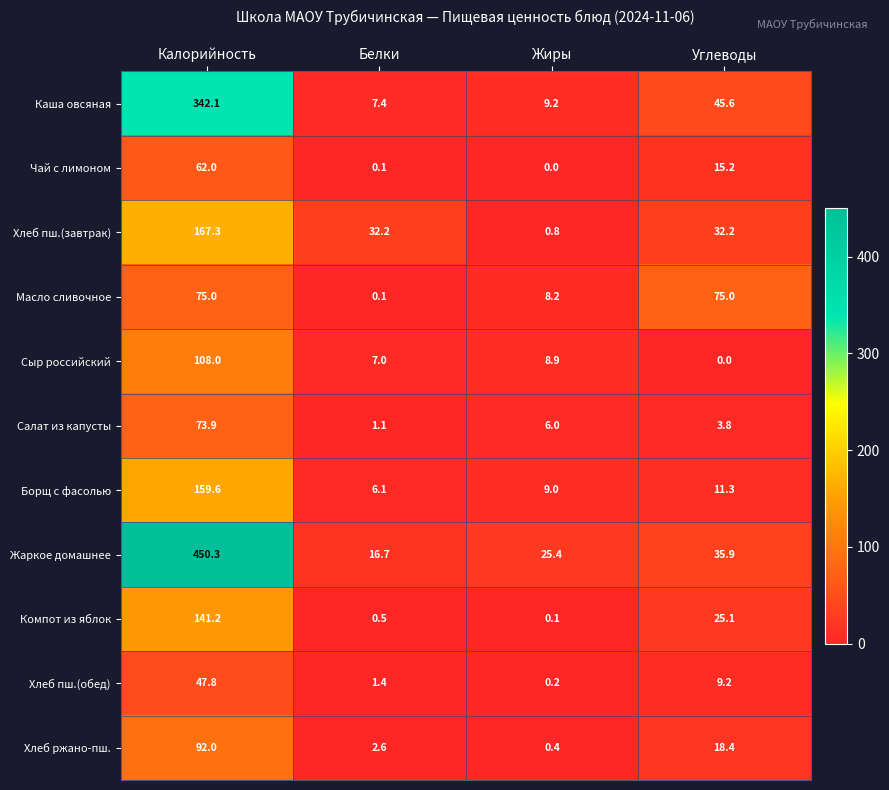

Rank the series by their maximum value, from highest to lowest.

Жаркое домашнее, Каша овсяная, Хлеб пш.(завтрак), Борщ с фасолью, Компот из яблок, Сыр российский, Хлеб ржано-пш., Масло сливочное, Салат из капусты, Чай с лимоном, Хлеб пш.(обед)